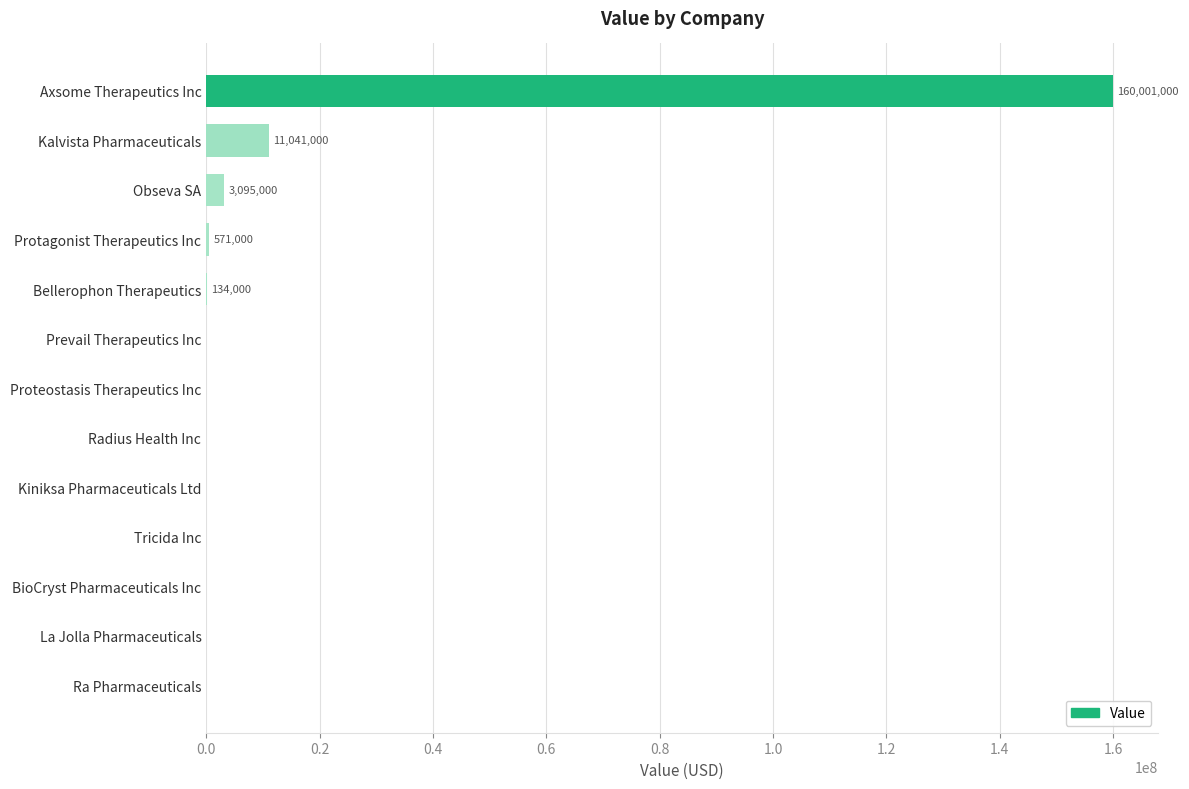

At which category does the chart reach its peak across all series?

Axsome Therapeutics Inc